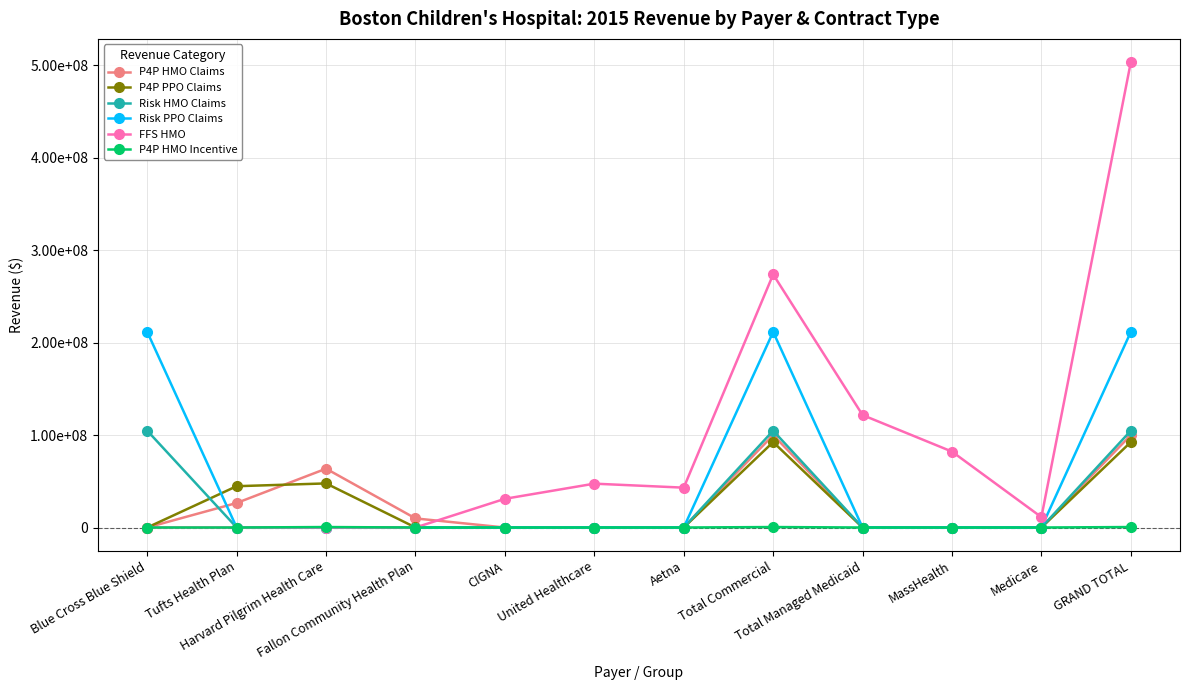

Is this an area chart (filled region under the line)?

No